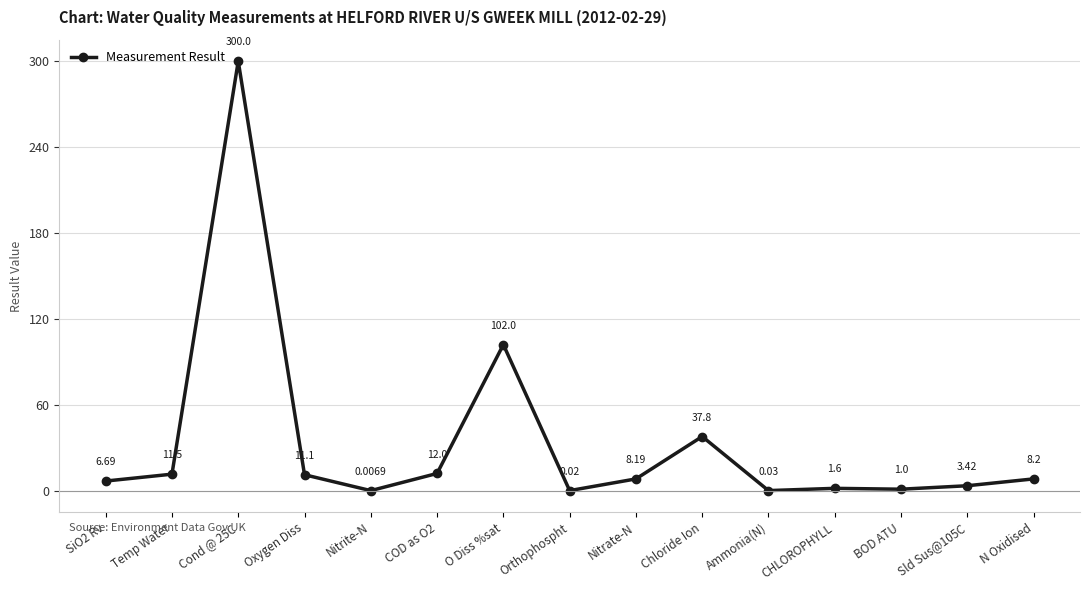

What is the difference between the values at CHLOROPHYLL and COD as O2?

10.4